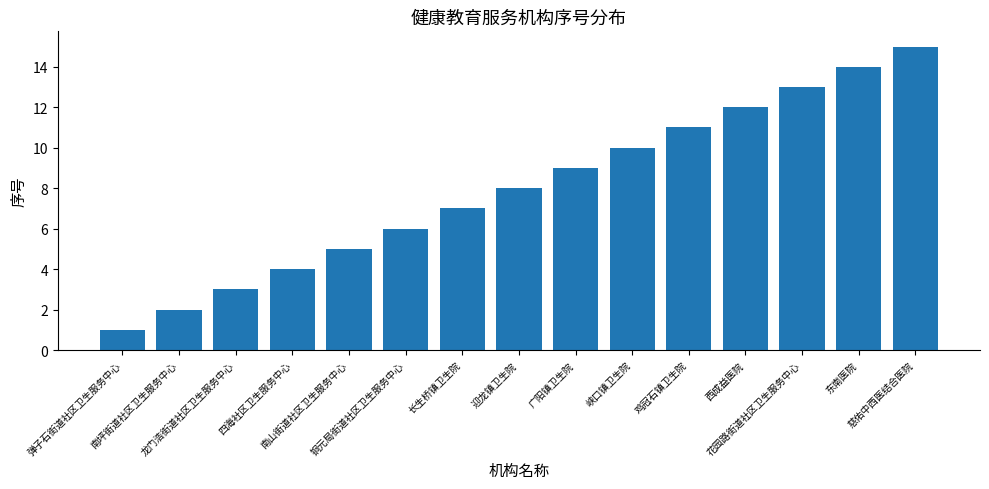

List the labels in order of value, largest first.

慈佑中西医结合医院, 东南医院, 花园路街道社区卫生服务中心, 西成益医院, 鸡冠石镇卫生院, 峡口镇卫生院, 广阳镇卫生院, 迎龙镇卫生院, 长生桥镇卫生院, 铜元局街道社区卫生服务中心, 南山街道社区卫生服务中心, 四海社区卫生服务中心, 龙门浩街道社区卫生服务中心, 南坪街道社区卫生服务中心, 弹子石街道社区卫生服务中心